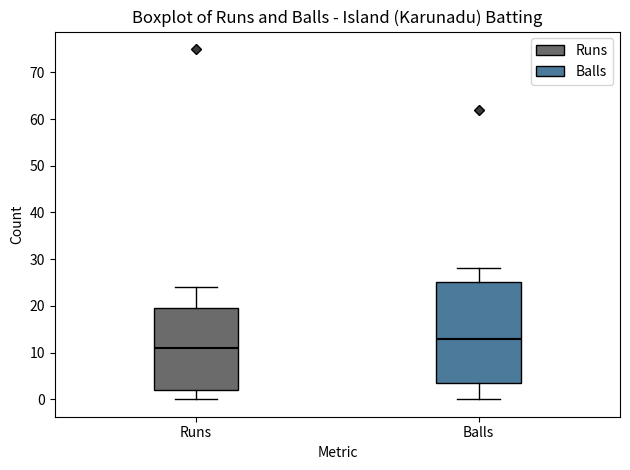

Which box has the highest median line?

Balls